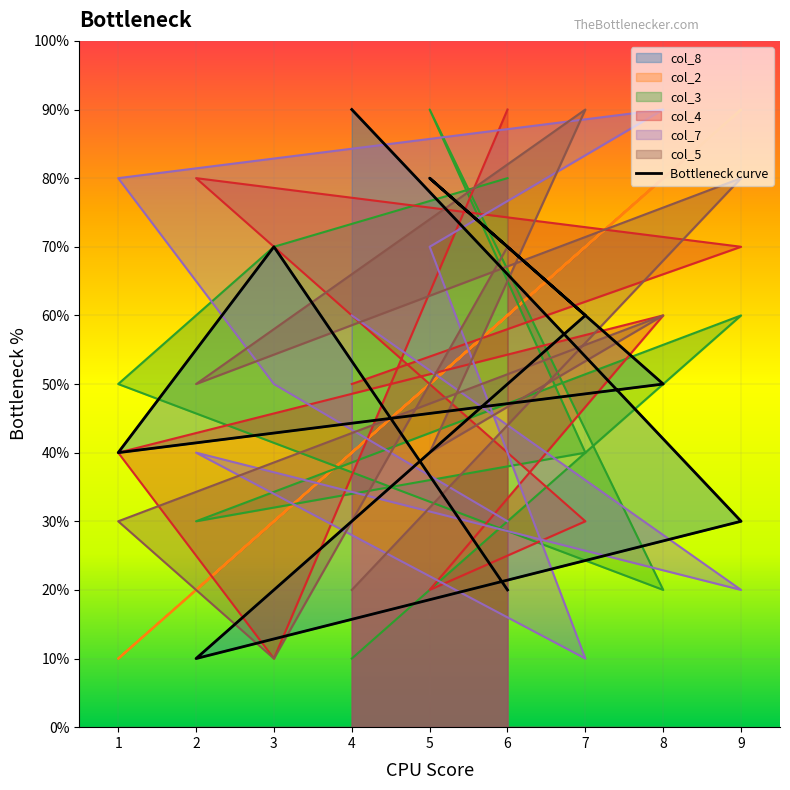

Which has a higher value, 9 or 2?

9